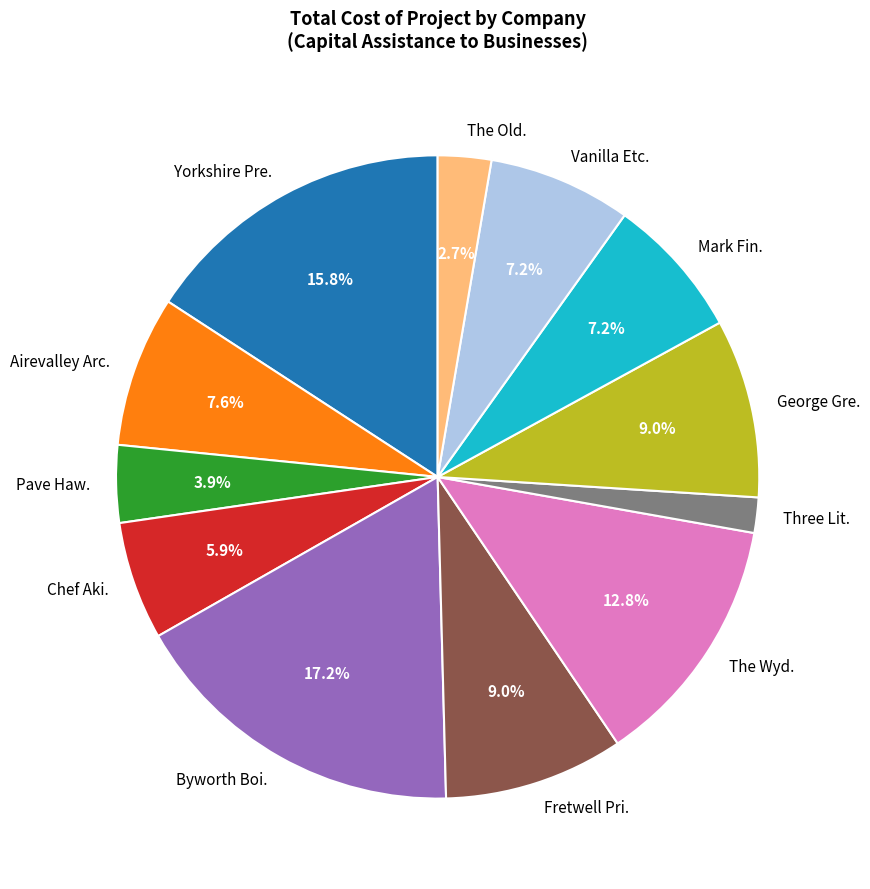

Does Three Lit. account for over 50% of the chart?

No